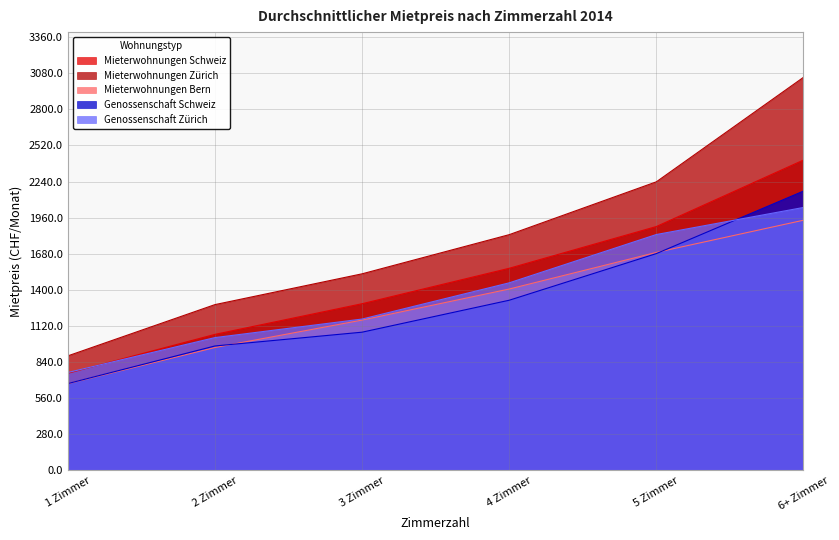

Reading left to right, what are all the values shown in this chart?

Mieterwohnungen Schweiz: 752	1054	1292	1567	1891	2407
Mieterwohnungen Zürich: 887	1285	1524	1828	2238	3049
Mieterwohnungen Bern: 671	952	1165	1406	1690	1940
Genossenschaft Schweiz: 672	964	1071	1319	1681	2166
Genossenschaft Zürich: 758	1029	1173	1454	1829	2039